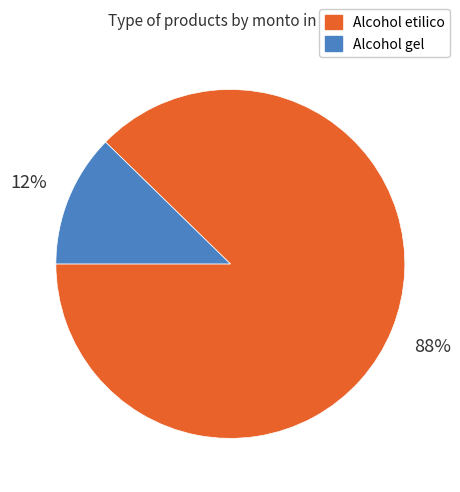

Is the sum of Alcohol etilico and Alcohol gel greater than half?

Yes